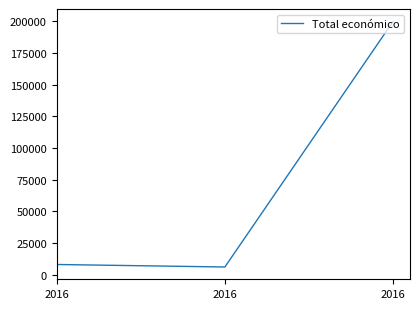

Is it true that the value at 2016 is 6000?

True